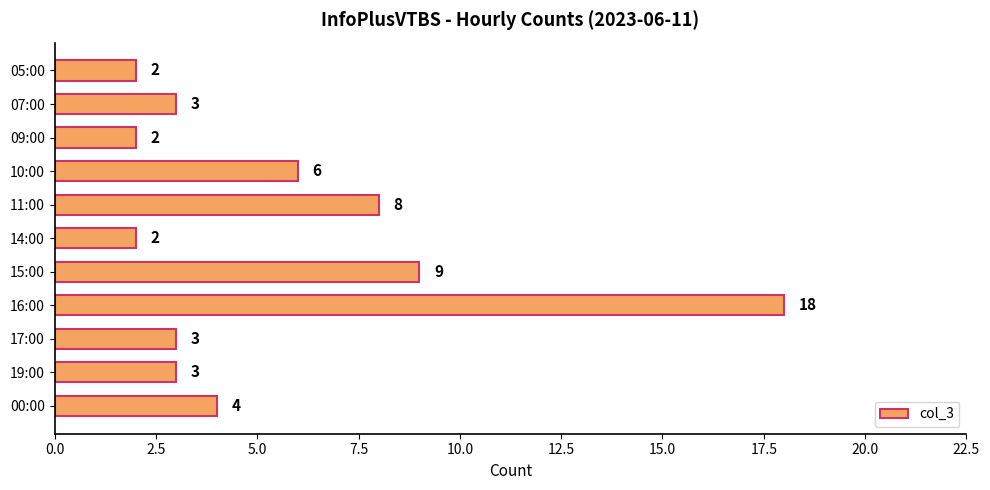

Where is the data nearest to the value 10?

15:00